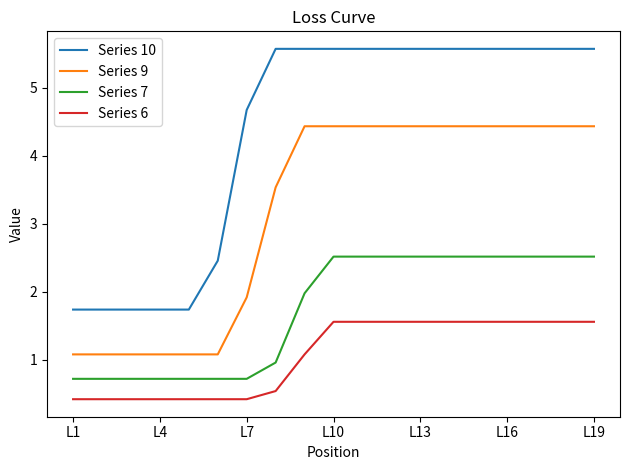

Which series has the largest range (max minus min)?

Series 10